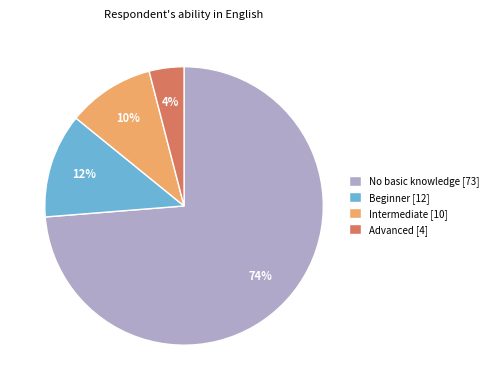

To the nearest percent, what portion does No basic knowledge [73] represent?

74%